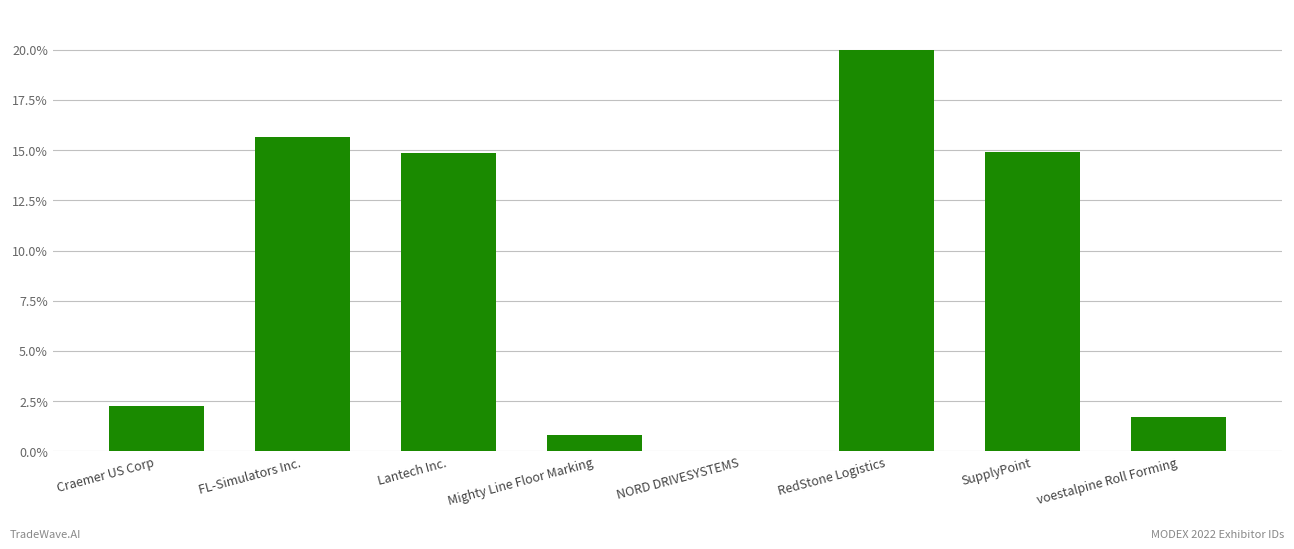

Reading right to left, extract all data points from this chart.

voestalpine Roll Forming=1.7	SupplyPoint=14.9	RedStone Logistics=20.0	NORD DRIVESYSTEMS=0.0	Mighty Line Floor Marking=0.8	Lantech Inc.=14.9	FL-Simulators Inc.=15.7	Craemer US Corp=2.2